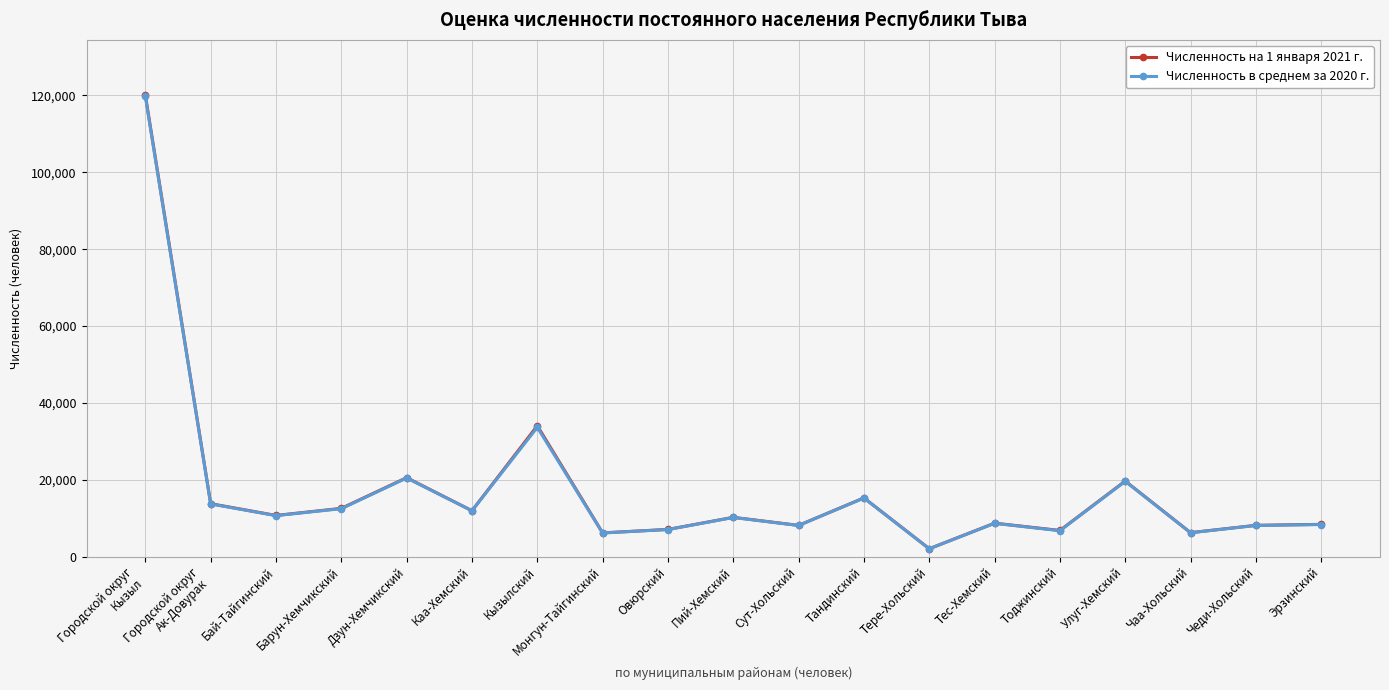

What is the spread (max minus min) of values at Бай-Тайгинский?

39